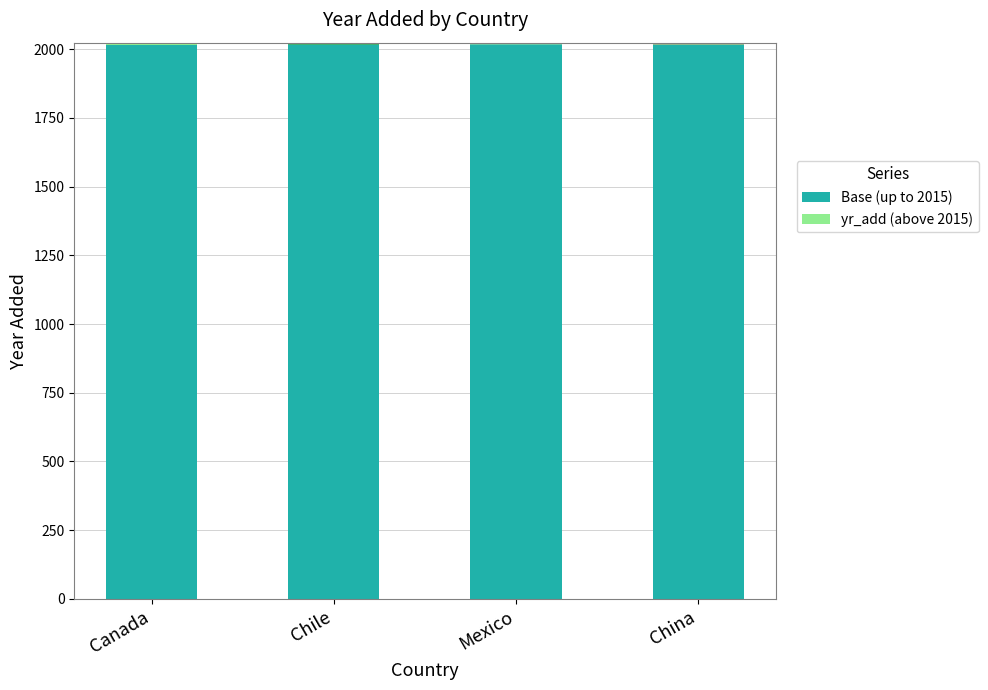

The value of Base (up to 2015) at Mexico is 2015. True or false?

True